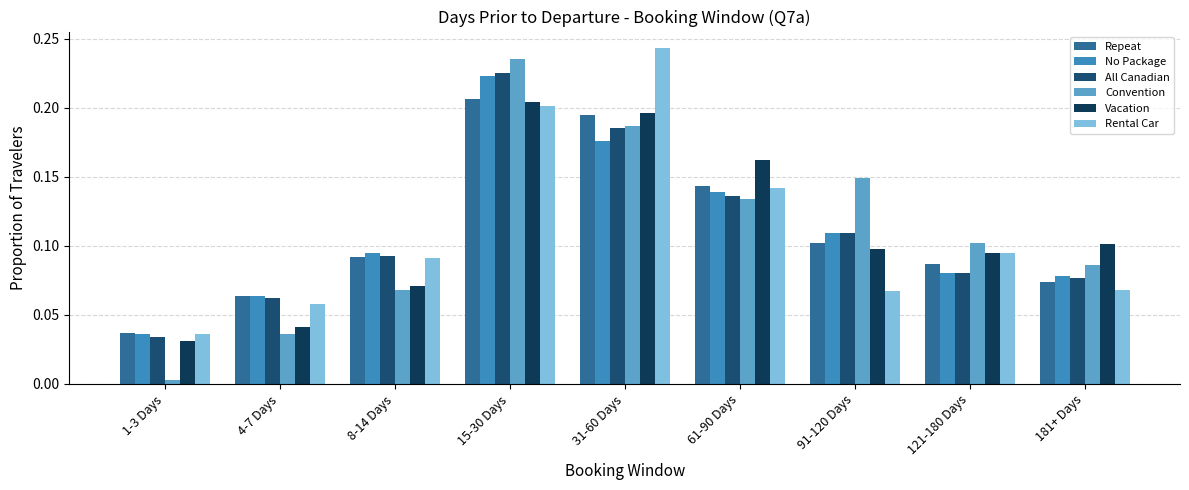

Which label corresponds to the smallest value in the chart?

1-3 Days